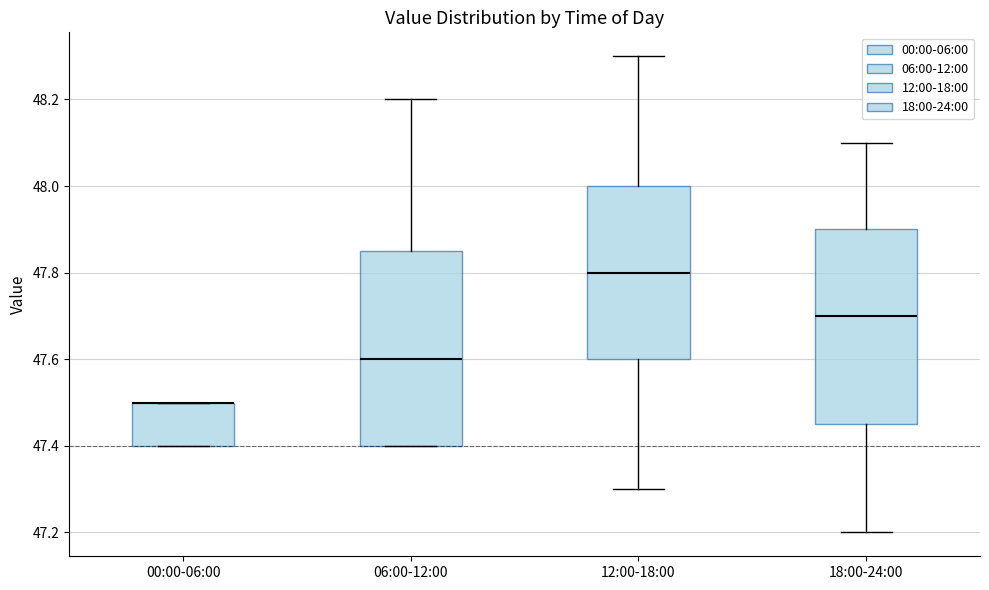

Reading left to right, read every box against the y-axis: the position of its median line, the range the box covers, and the ends of its whiskers. The values are not printed on the chart, so give them approximately, as read against the axis.

00:00-06:00: median 47.50 (drawn on the box's upper edge), box 47.40 to 47.50, whiskers 47.40 to 47.50
06:00-12:00: median 47.60, box 47.40 to 47.86, whiskers 47.40 to 48.20
12:00-18:00: median 47.80, box 47.60 to 48.00, whiskers 47.30 to 48.30
18:00-24:00: median 47.70, box 47.46 to 47.90, whiskers 47.20 to 48.10